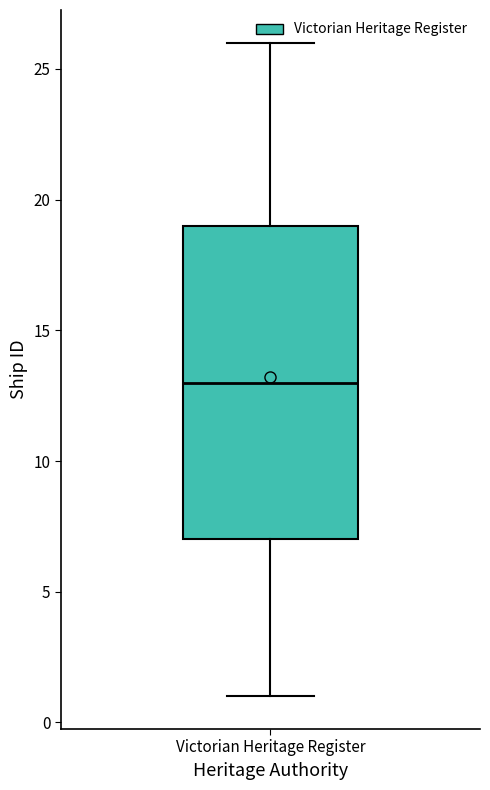

Transcribe this box plot: give where the median line is, the range the box spans, and where the two whiskers end, as read against the y-axis. The values are not printed on the chart, so give them approximately, as read against the axis.

median 13, box 7 to 19, whiskers 1 to 26